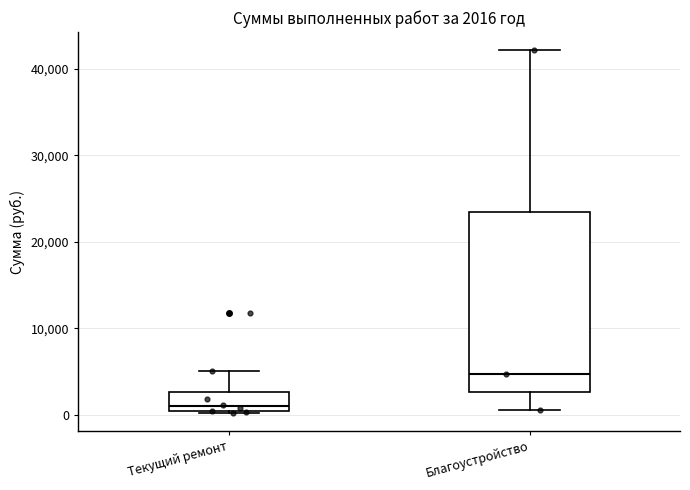

Which box is the tallest, from its lower edge to its upper edge?

Благоустройство